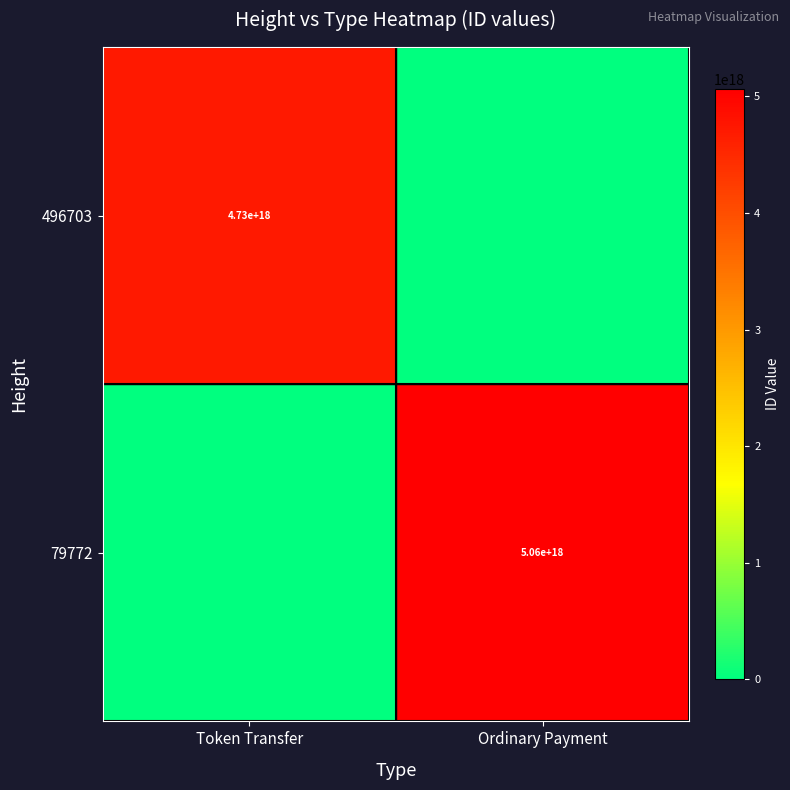

The value of 79772 at Ordinary Payment is 7697726557453209600. True or false?

False